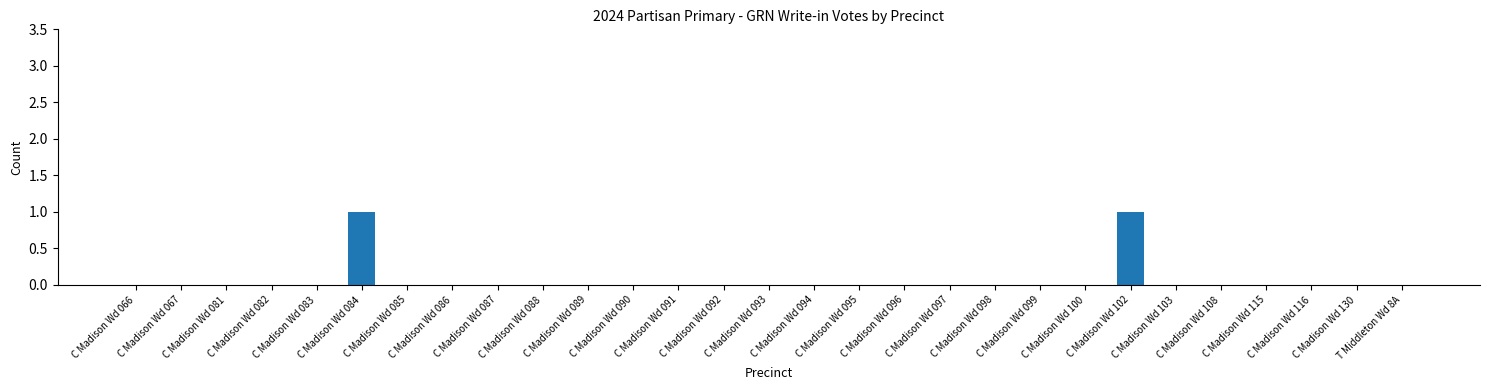

How many data points does each series have?

29